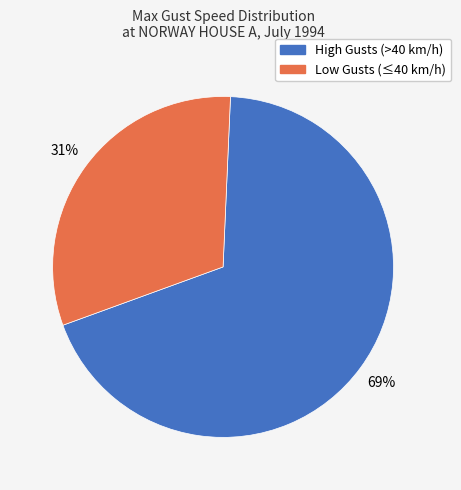

Count the number of slices in the pie.

2